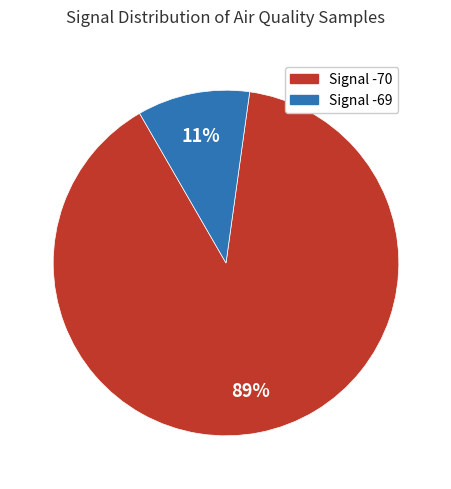

Is there any slice that represents more than half of the pie?

Yes